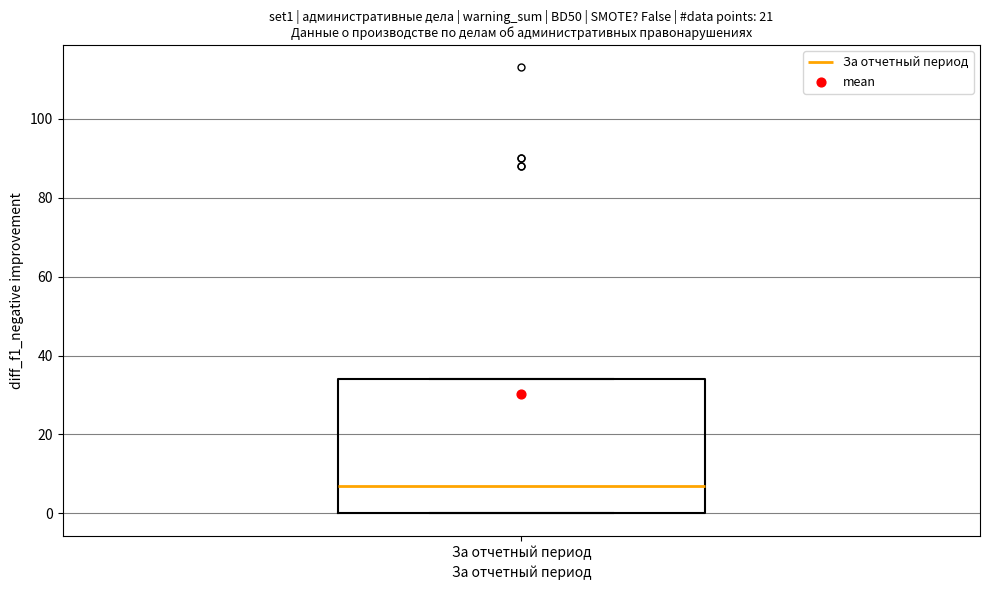

Transcribe this box plot: give where the median line is, the range the box spans, and where the two whiskers end, as read against the y-axis. The values are not printed on the chart, so give them approximately, as read against the axis.

median 8, box 0 to 34, whiskers 0 to 34